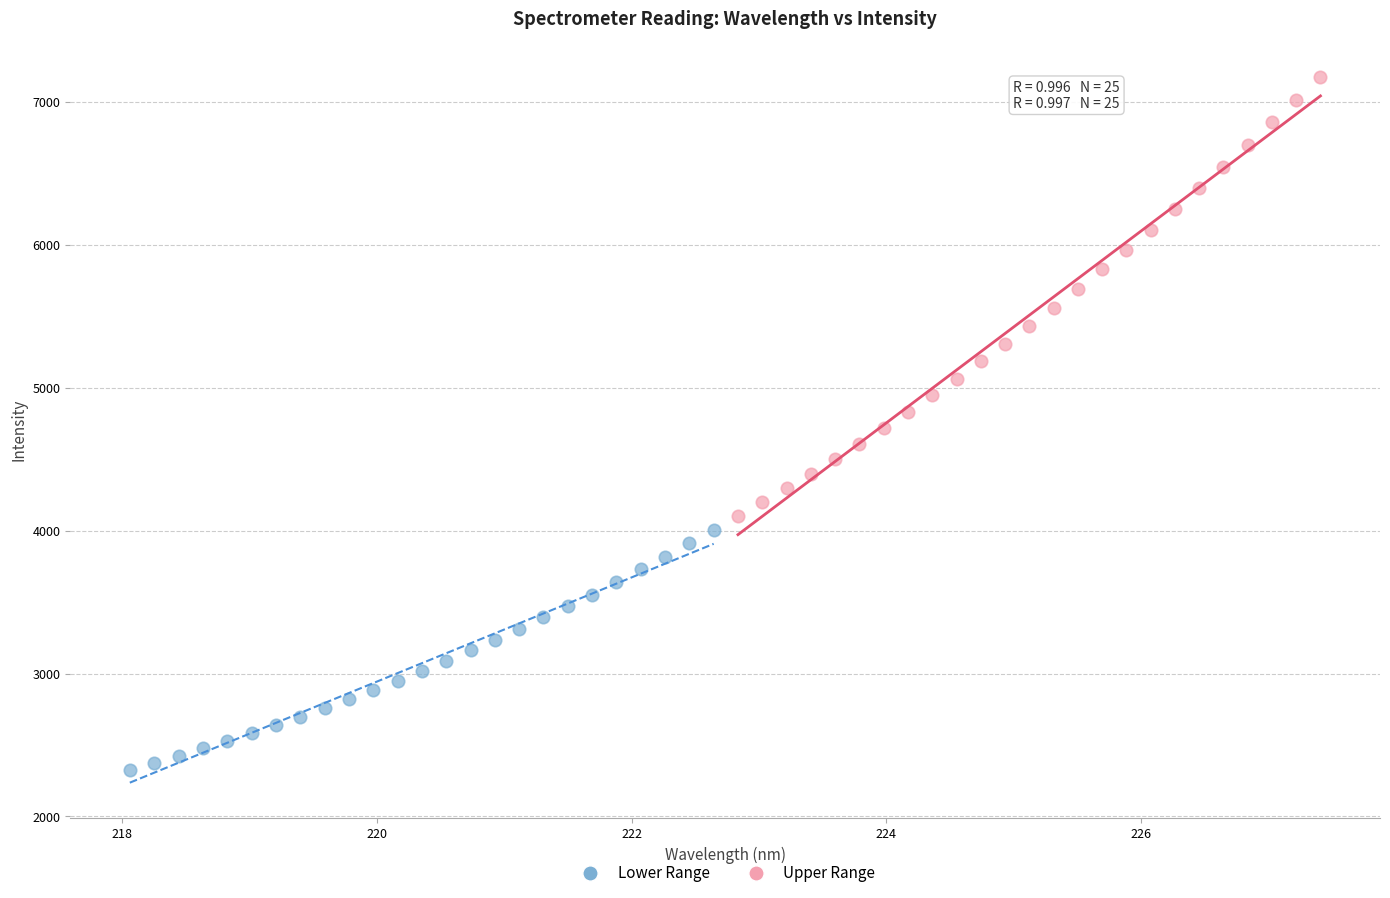

What are all the series names shown in the legend?

Lower Range, Upper Range